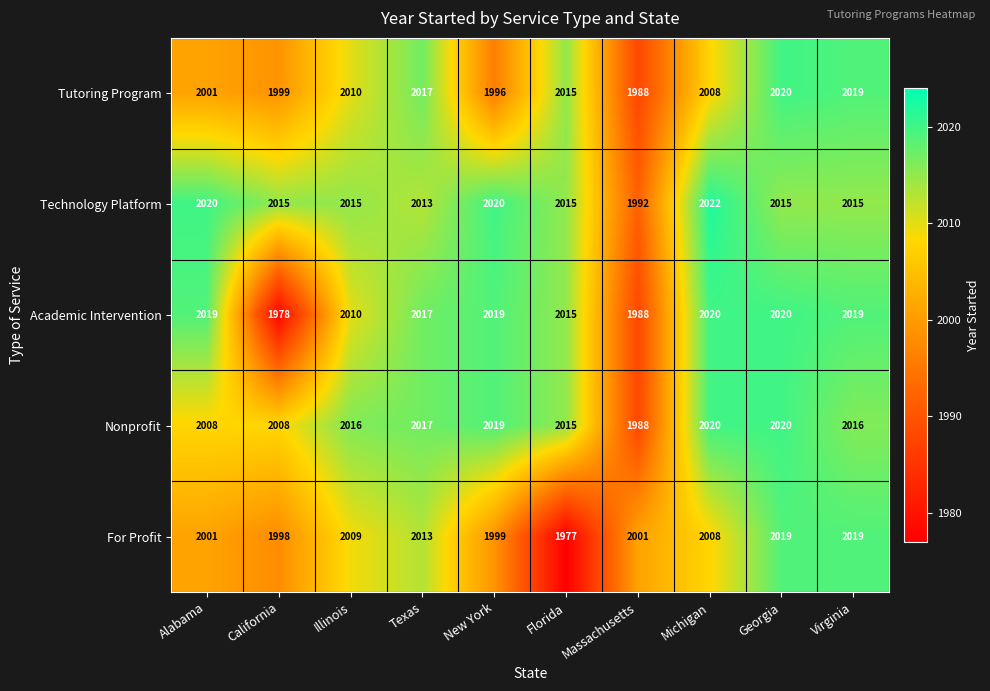

How many data points does each series have?

10